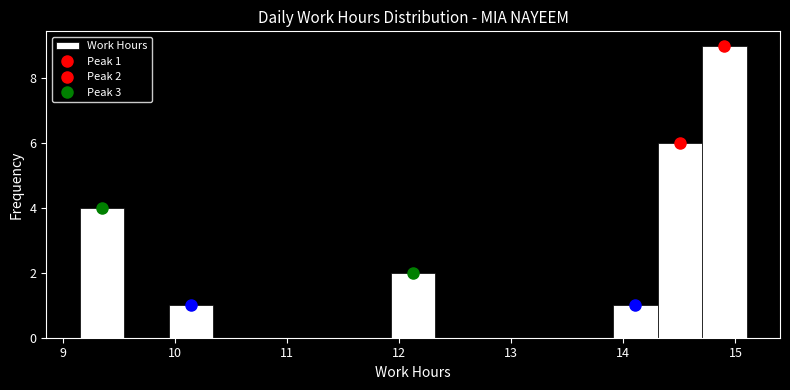

Read against the x-axis, roughly where is the centre of the tallest bar?

14.9